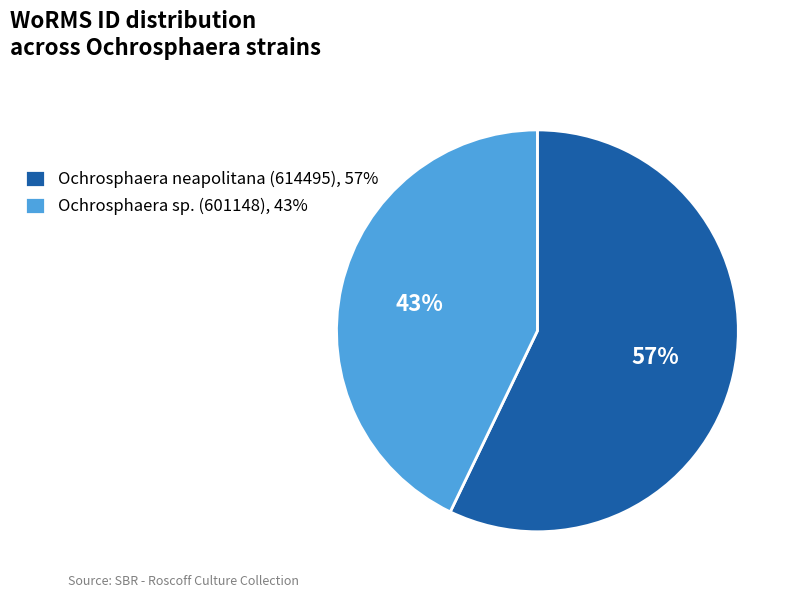

Is there any slice that represents more than half of the pie?

Yes